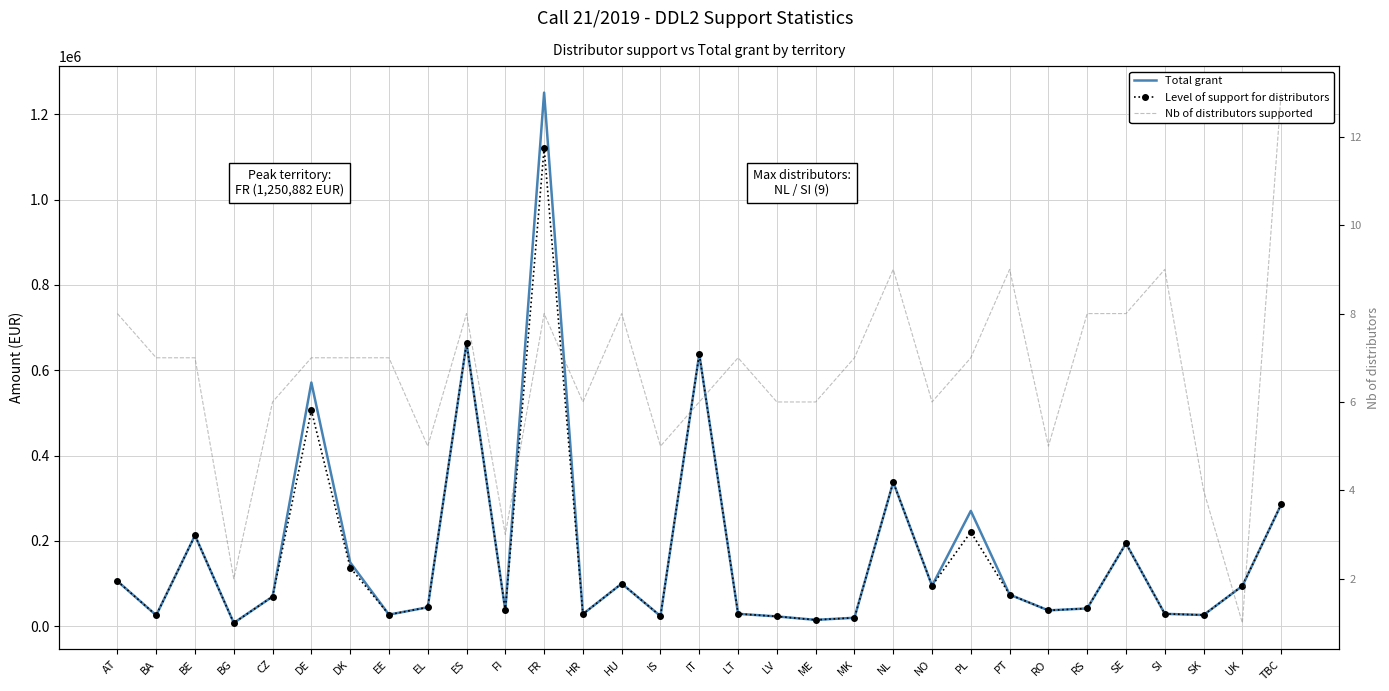

At which category is the sum across all series the highest?

FR